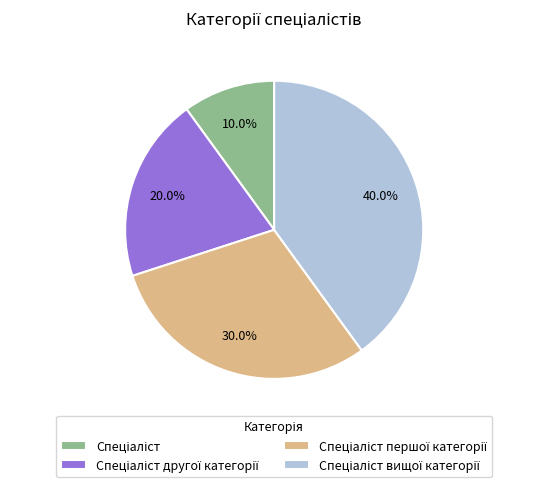

What percentage is the Спеціаліст вищої категорії slice, to the nearest percent?

40%